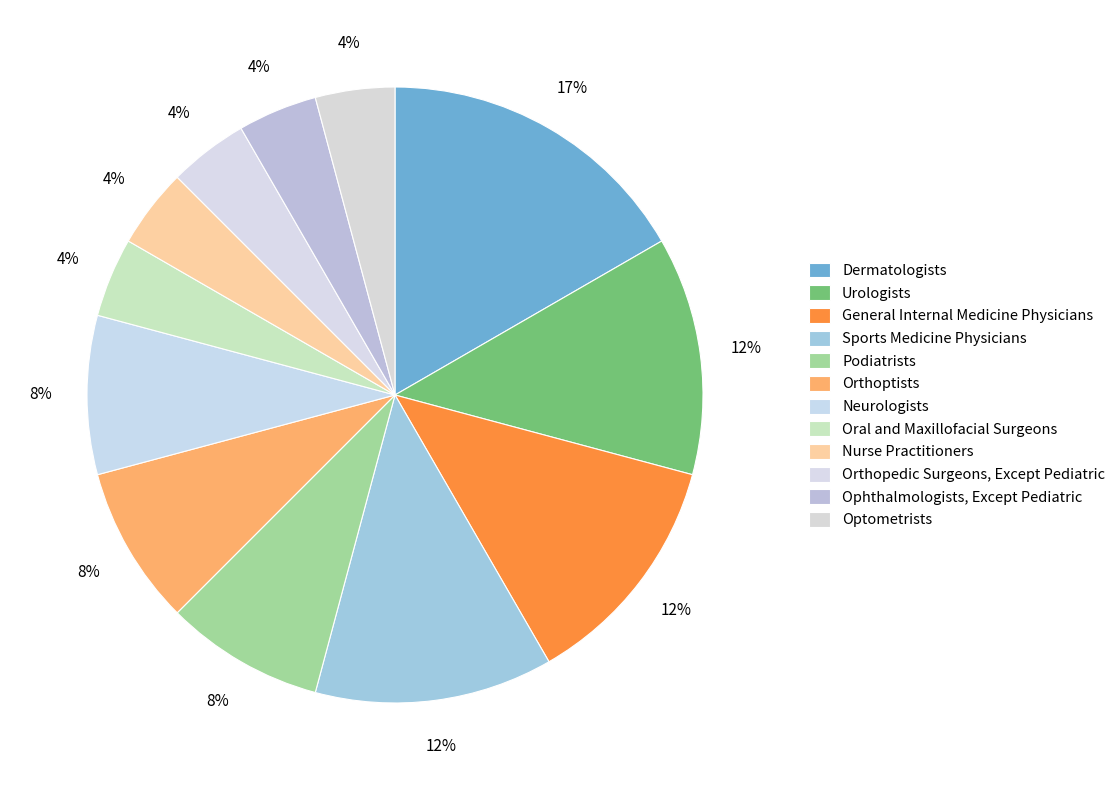

Count the number of slices in the pie.

12